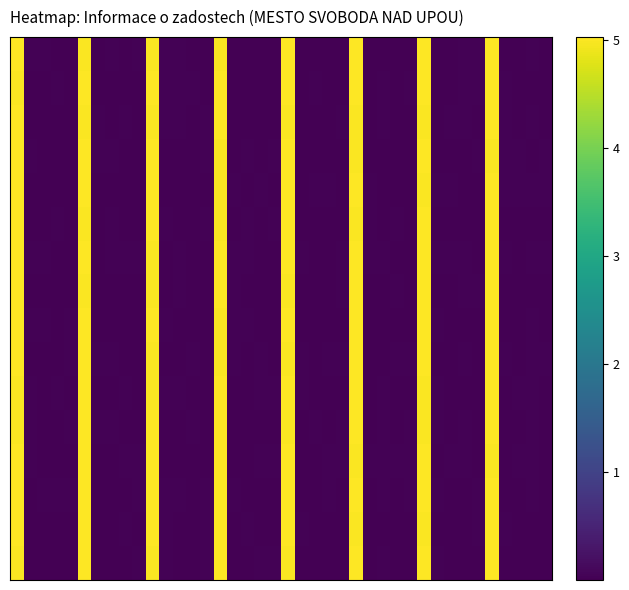

At how many categories does at least one series exceed 2?

8